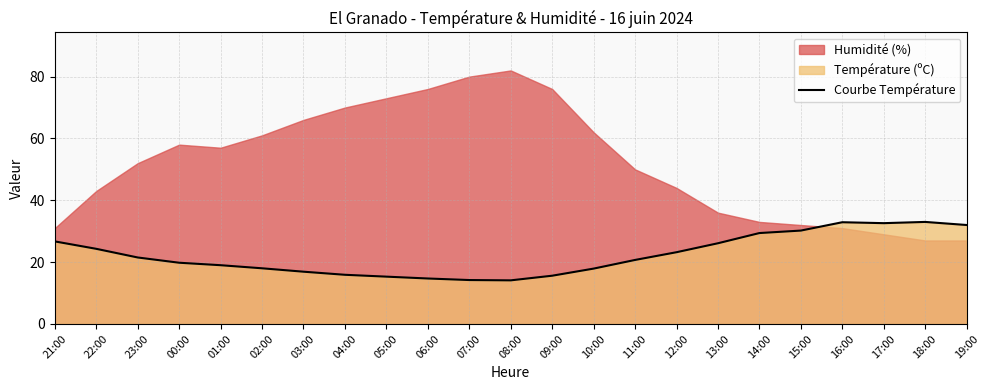

Where does the data first go above 20?

21:00